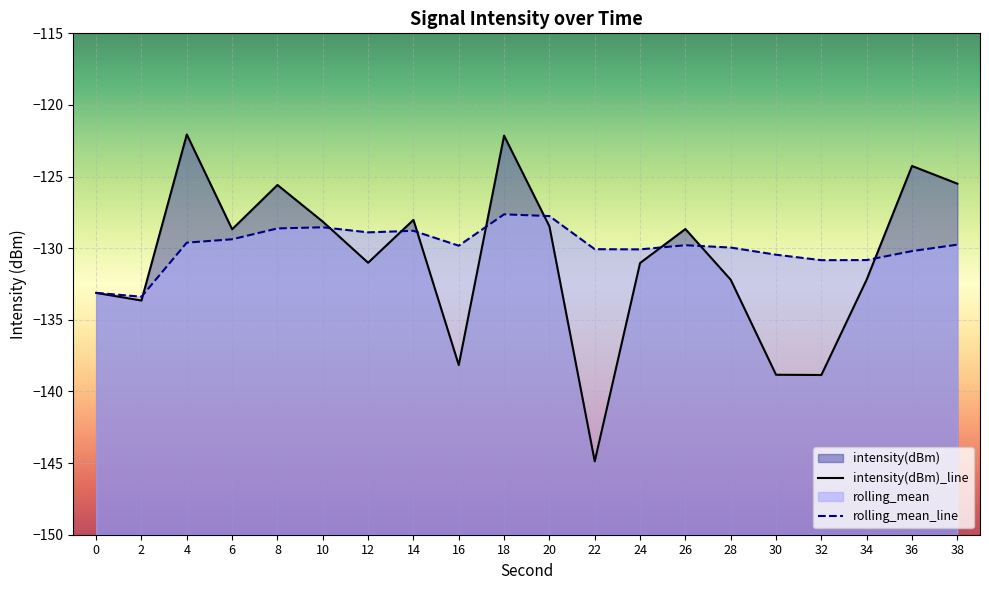

How many values in the rolling_mean_line series are below -129?

14